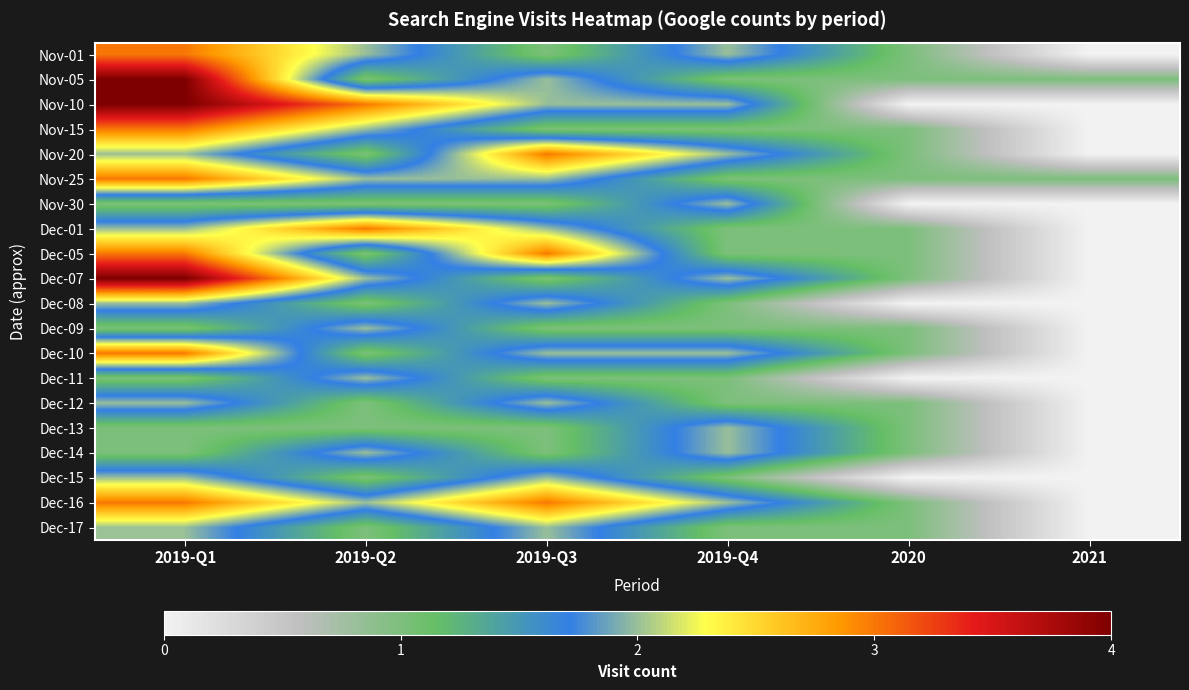

Between 2019-Q2 and 2019-Q4, which is larger?

2019-Q2